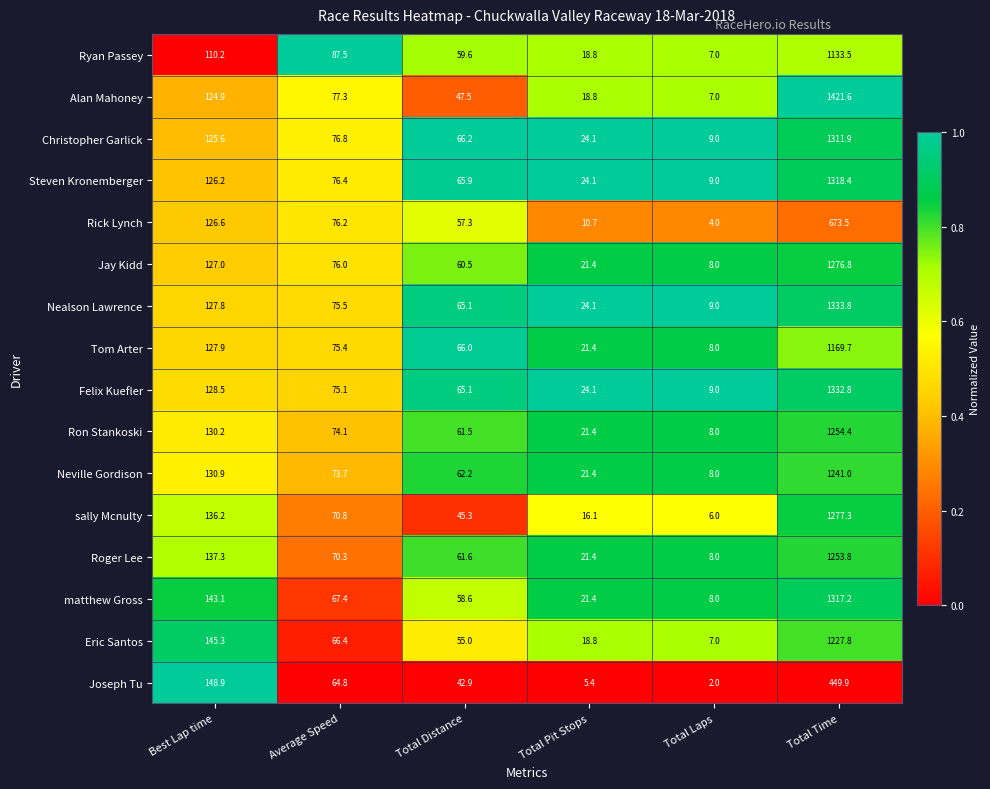

What is the lowest value of the Neville Gordison series?

8.0